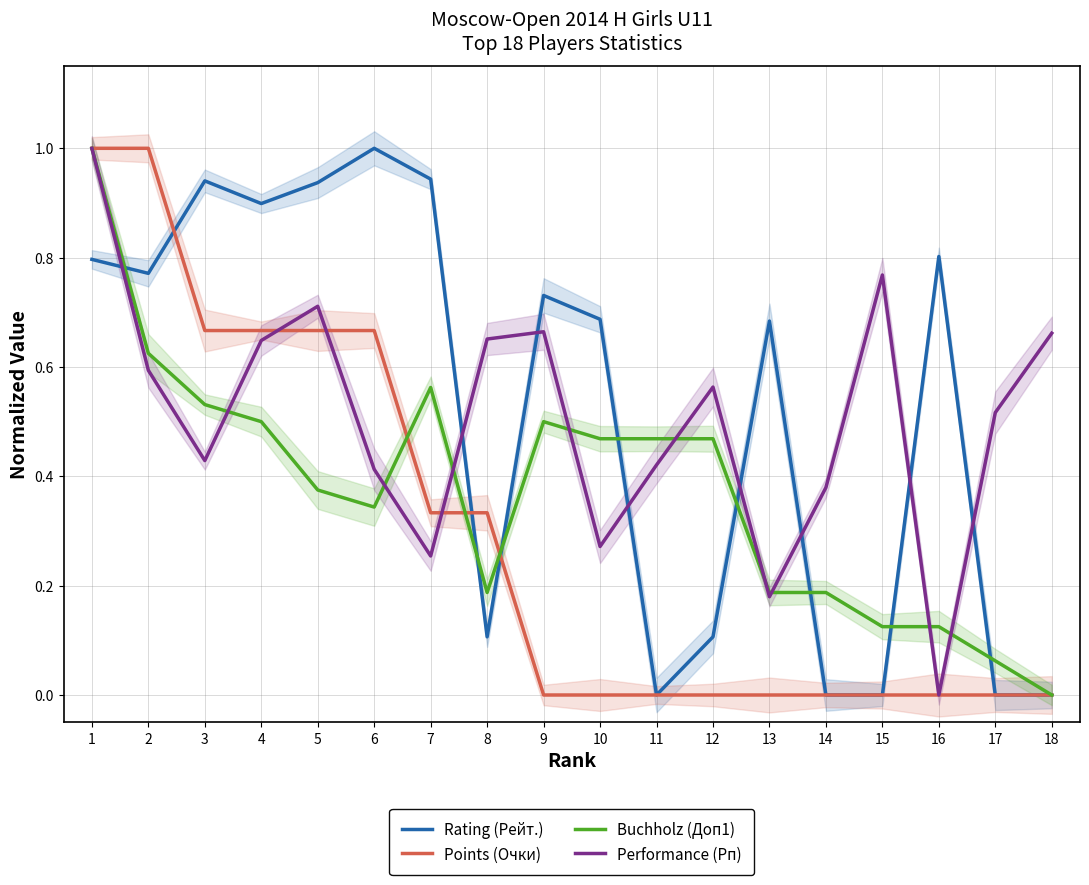

Reading left to right, list all the values displayed in this chart.

Rating (Рейт.): 1=0.8	2=0.8	3=0.9	4=0.9	5=0.9	6=1.0	7=0.9	8=0.1	9=0.7	10=0.7	11=0.0	12=0.1	13=0.7	14=0.0	15=0.0	16=0.8	17=0.0	18=0.0
Points (Очки): 1=1.0	2=1.0	3=0.7	4=0.7	5=0.7	6=0.7	7=0.3	8=0.3	9=0.0	10=0.0	11=0.0	12=0.0	13=0.0	14=0.0	15=0.0	16=0.0	17=0.0	18=0.0
Buchholz (Доп1): 1=1.0	2=0.6	3=0.5	4=0.5	5=0.4	6=0.3	7=0.6	8=0.2	9=0.5	10=0.5	11=0.5	12=0.5	13=0.2	14=0.2	15=0.1	16=0.1	17=0.1	18=0.0
Performance (Рп): 1=1.0	2=0.6	3=0.4	4=0.6	5=0.7	6=0.4	7=0.3	8=0.7	9=0.7	10=0.3	11=0.4	12=0.6	13=0.2	14=0.4	15=0.8	16=0.0	17=0.5	18=0.7